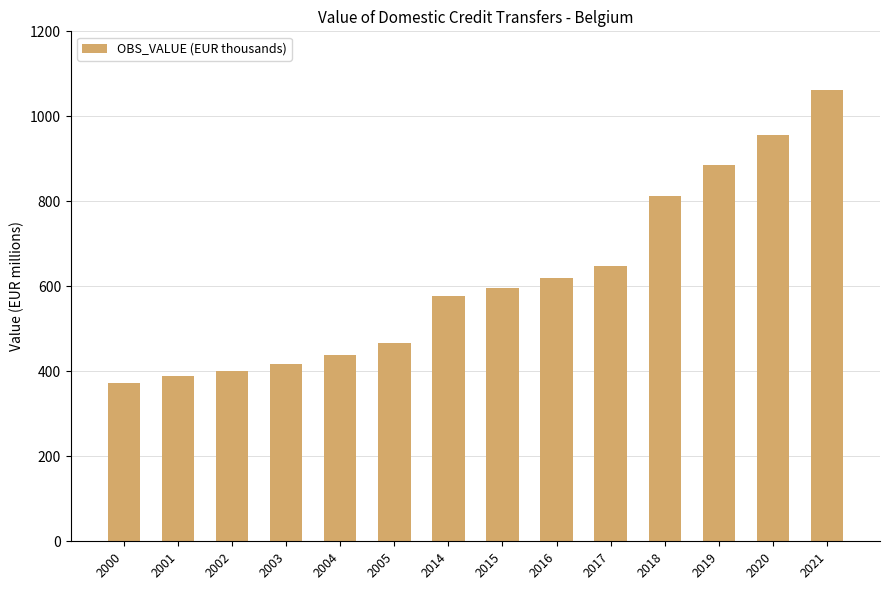

Which category has the highest value across all series?

2021